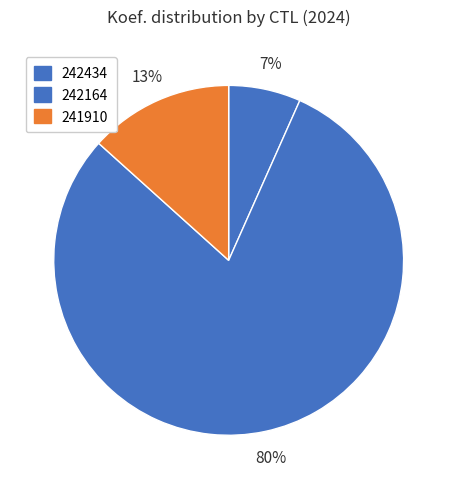

True or false: 242164 accounts for 94% of the total.

False